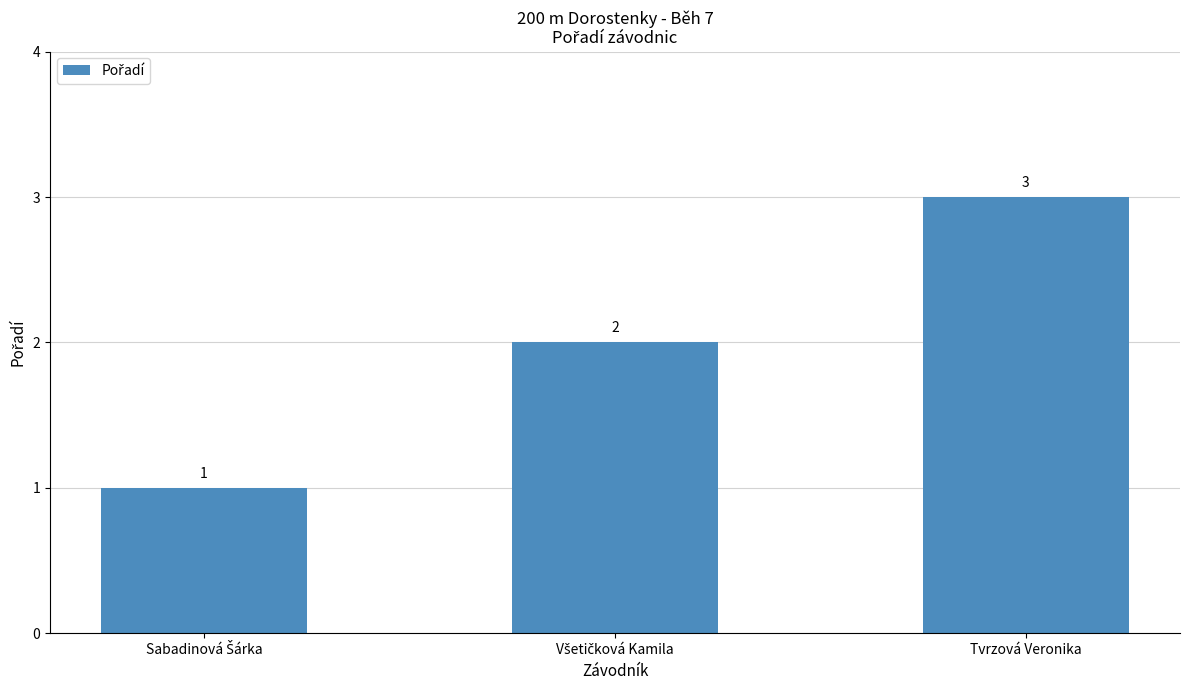

What is the sum of all values?

6